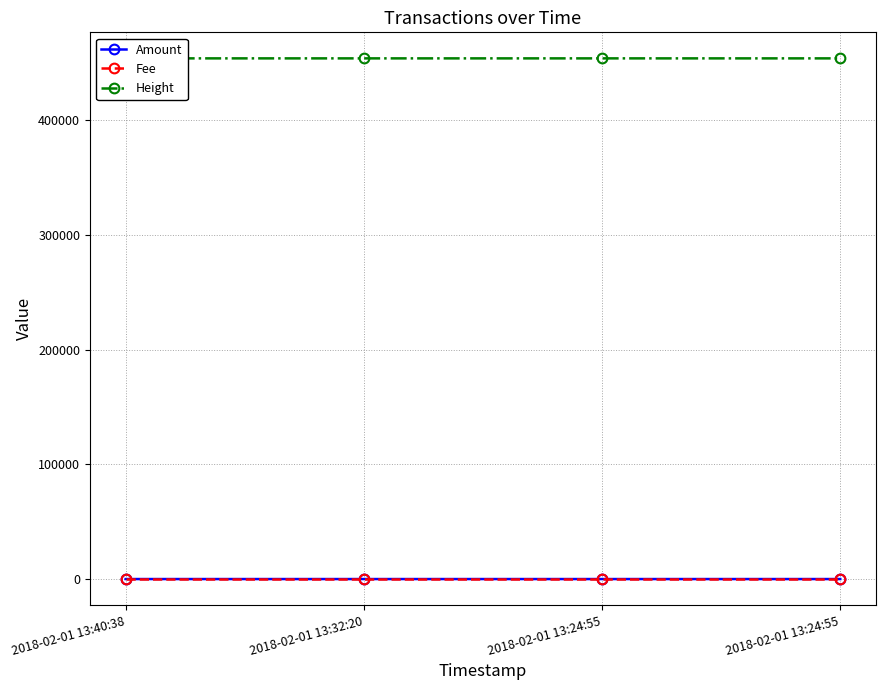

Read the Height value at 2018-02-01 13:40:38.

453787